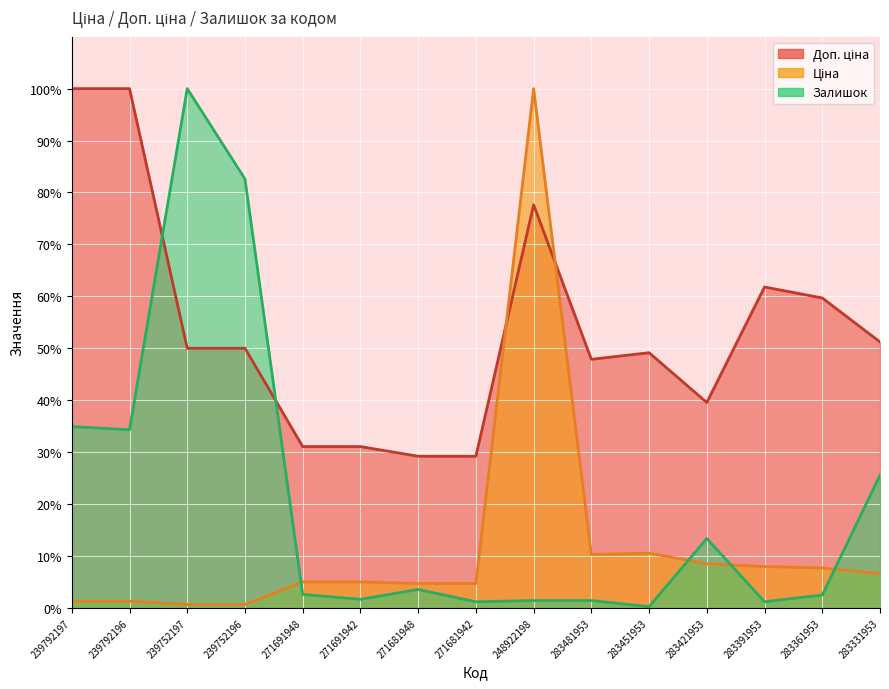

Between which two adjacent categories do Залишок (лінія) and Ціна (лінія) first intersect?

239752196 and 271691948